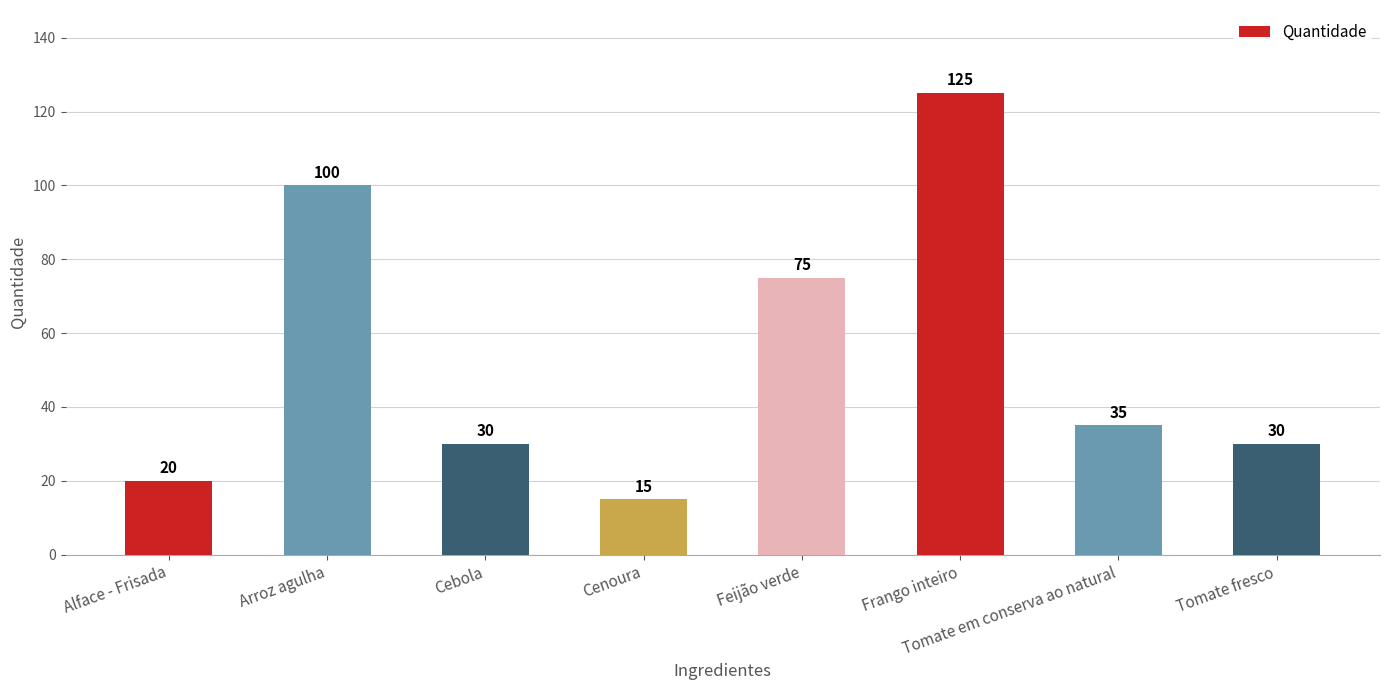

Are the bars horizontal?

No